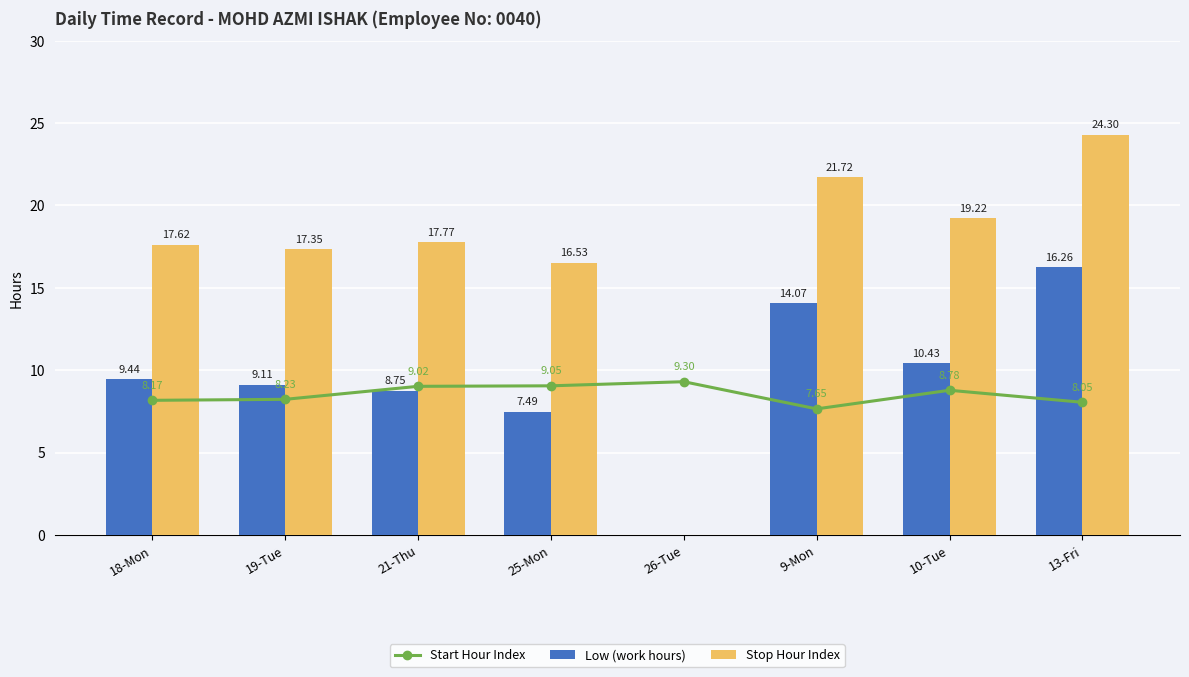

What is the sum of the Stop Hour Index values at 26-Tue and 10-Tue?

19.2